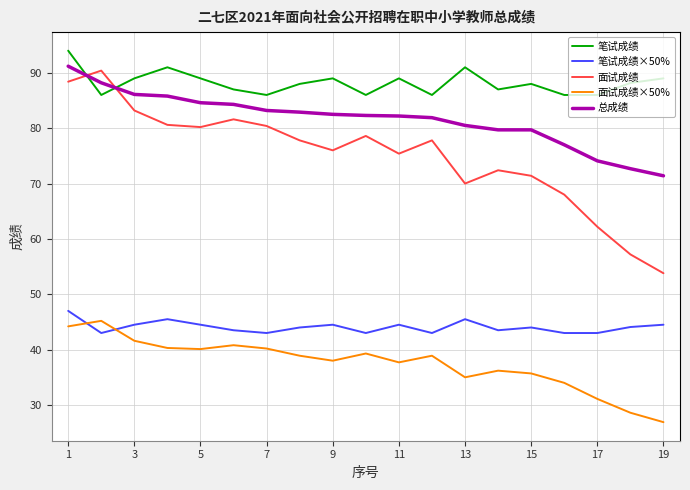

True or false: 笔试成绩 and 面试成绩 cross at least once.

True